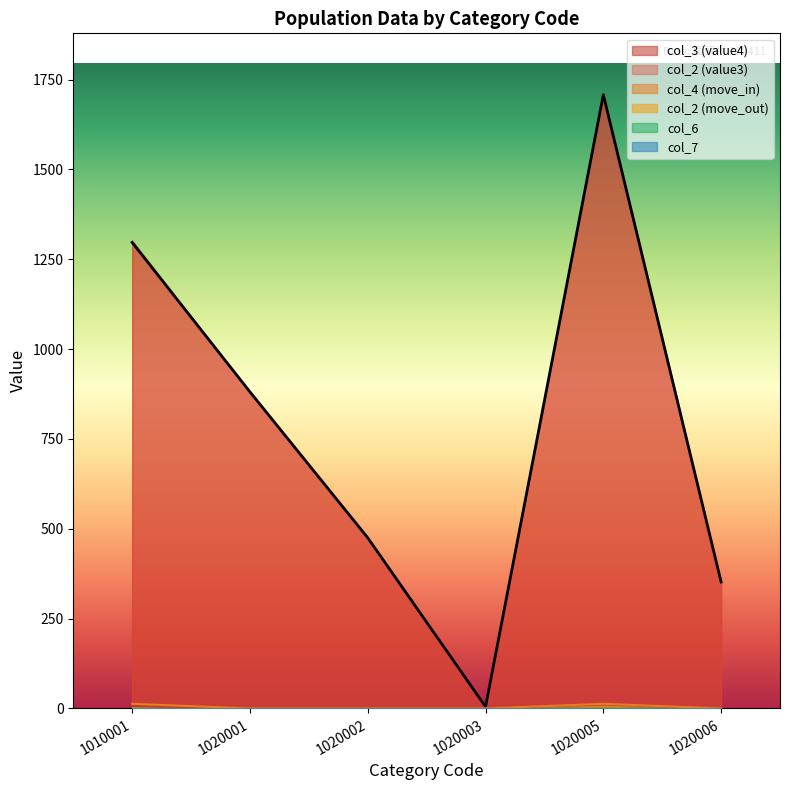

Does the chart have visible grid lines?

No